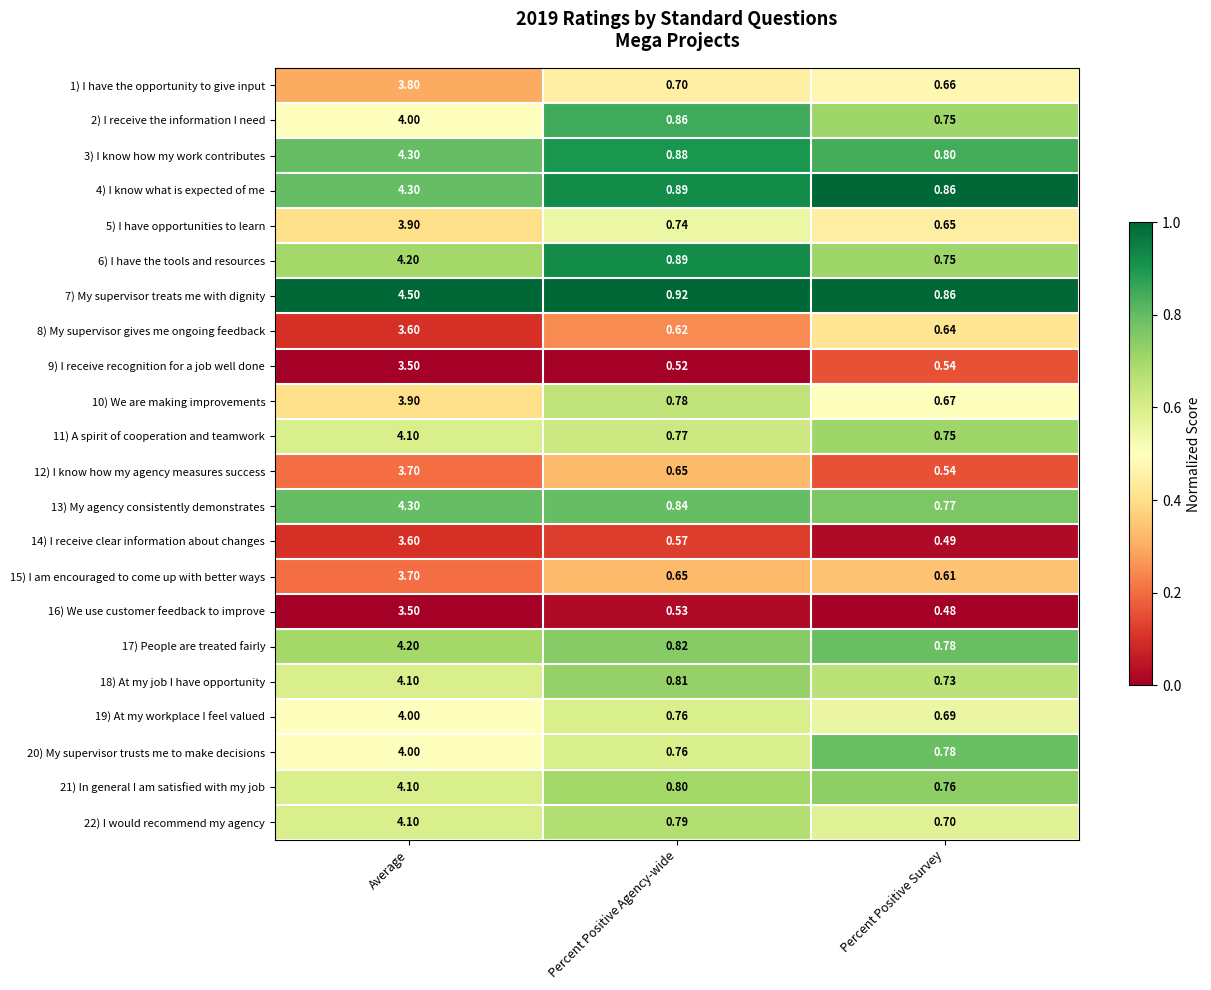

Where is 19) At my workplace I feel valued nearest to the value 2?

Percent Positive Agency-wide